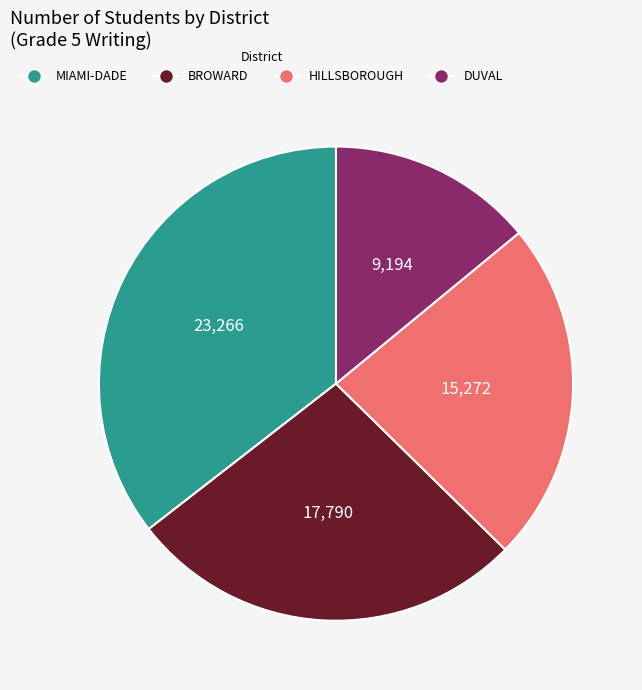

Is there a majority slice in this chart?

No